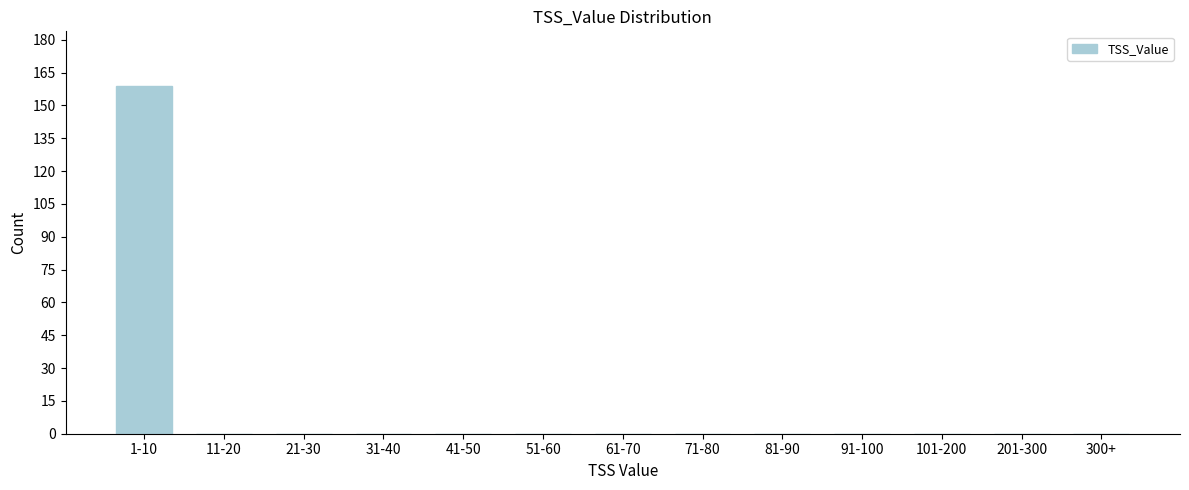

Reading right to left, extract all data points from this chart.

300+=0	201-300=0	101-200=0	91-100=0	81-90=0	71-80=0	61-70=0	51-60=0	41-50=0	31-40=0	21-30=0	11-20=0	1-10=159